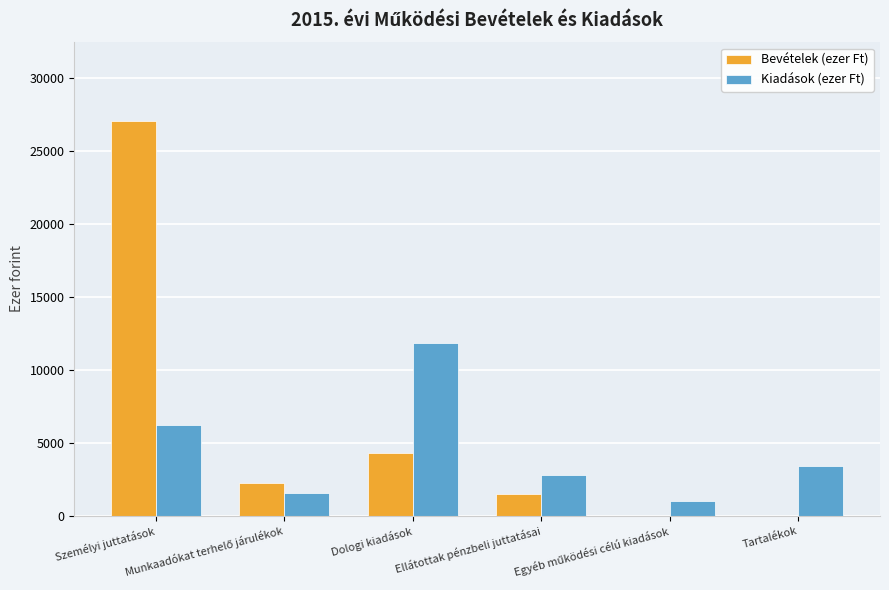

At which label does Bevételek (ezer Ft) first exceed 2230?

Személyi juttatások